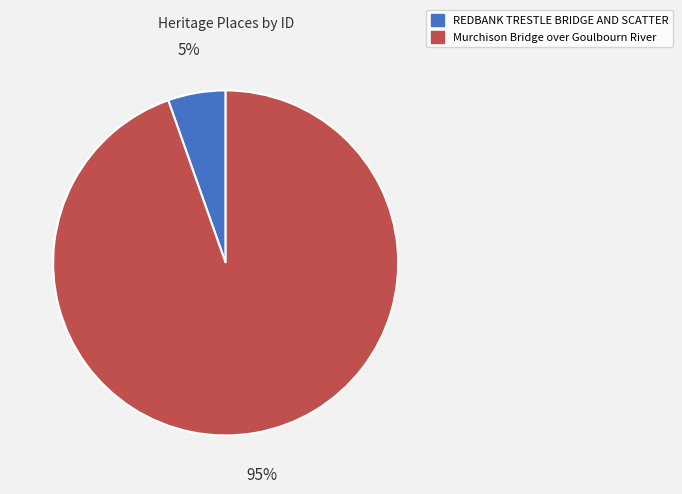

Rank the categories by value from highest to lowest.

Murchison Bridge over Goulbourn River, REDBANK TRESTLE BRIDGE AND SCATTER